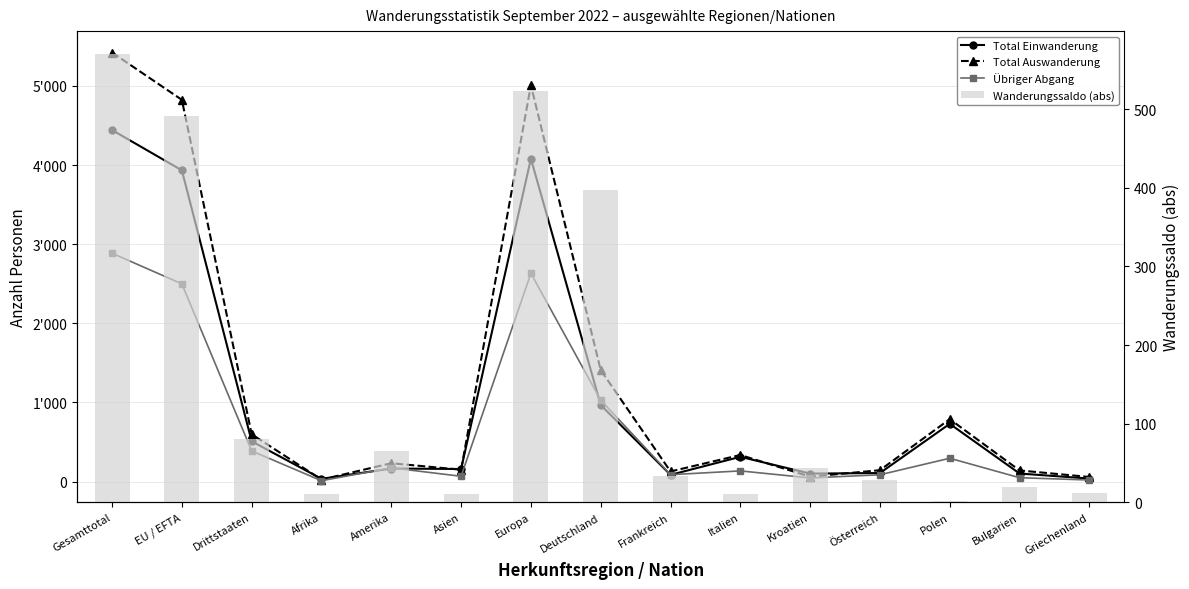

What is the label of the 1st bar from the left?

Gesamttotal